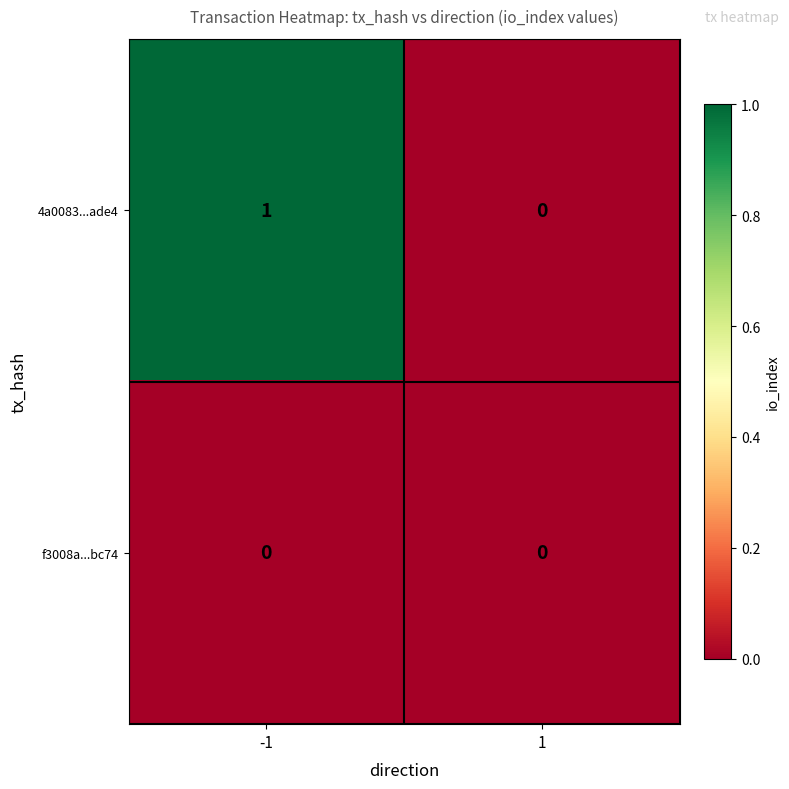

Reading left to right, what are all the values shown in this chart?

4a0083...ade4: 1	0
f3008a...bc74: 0	0